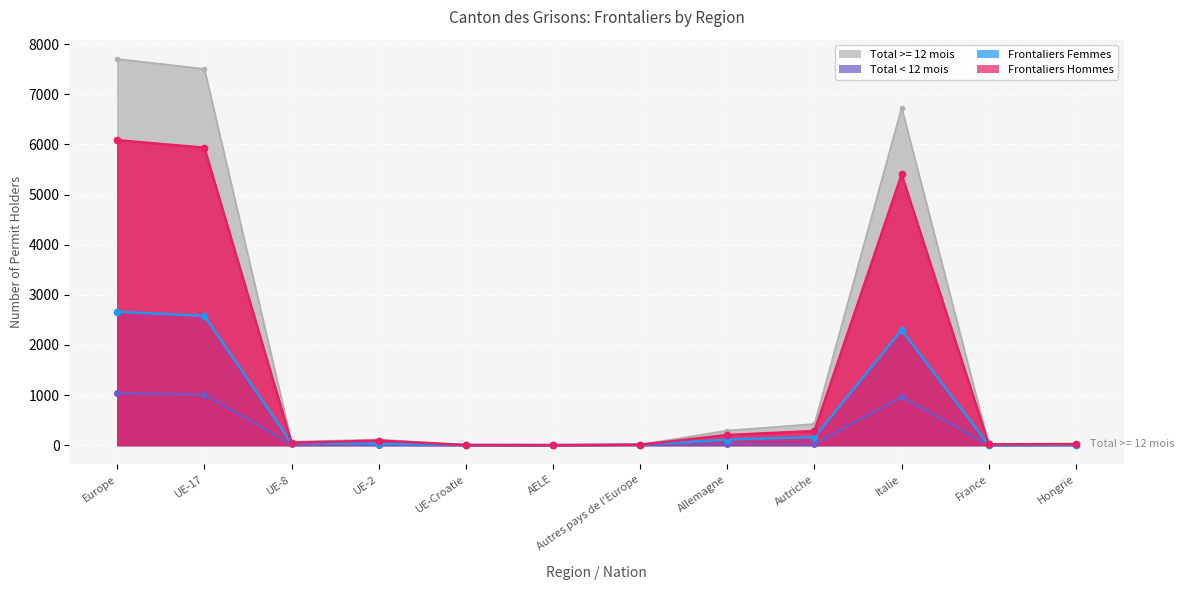

What is the total value across all series at Autriche?

882